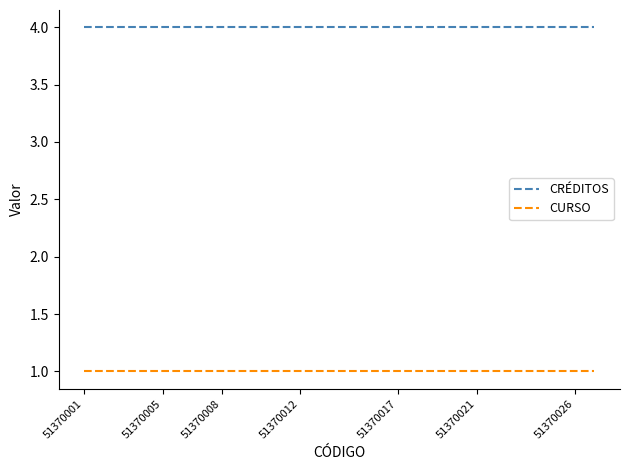

Rank the series by their average value, from highest to lowest.

CRÉDITOS, CURSO